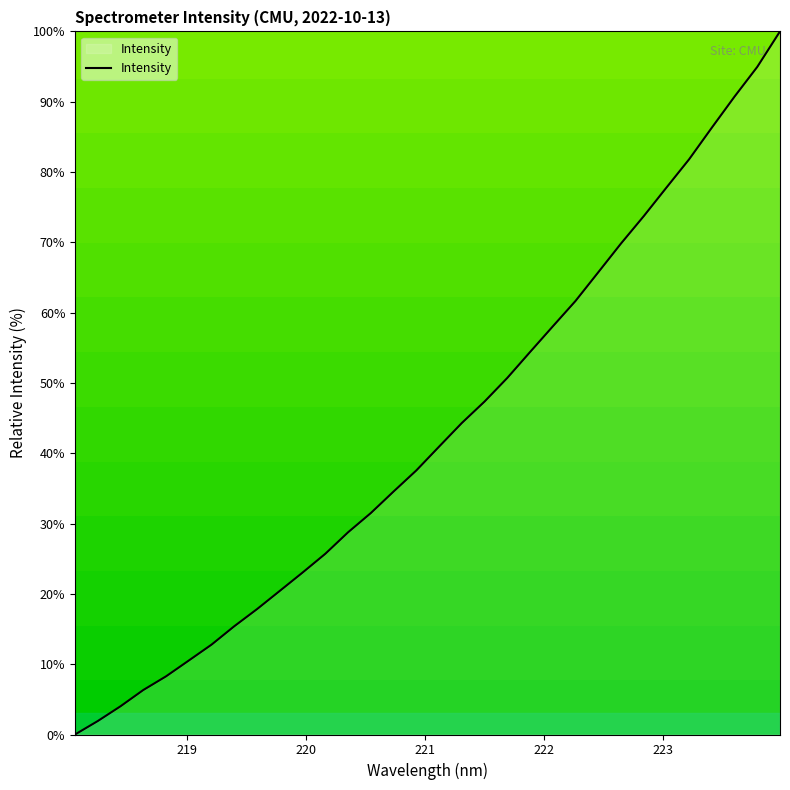

What is the difference between the maximum and minimum values?

100.0